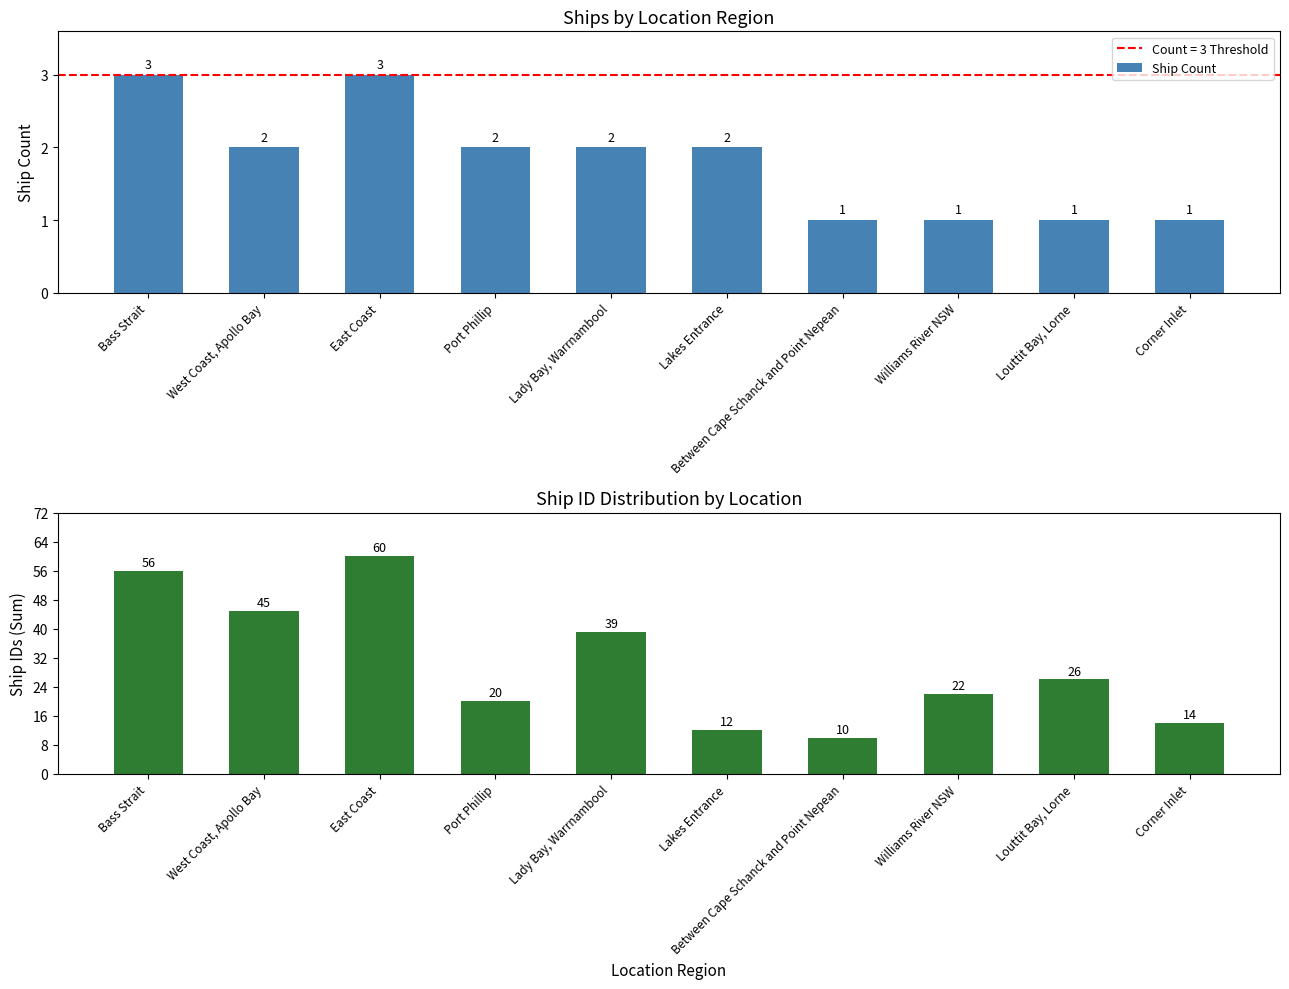

Which label corresponds to the smallest value in the chart?

Between Cape Schanck and Point Nepean